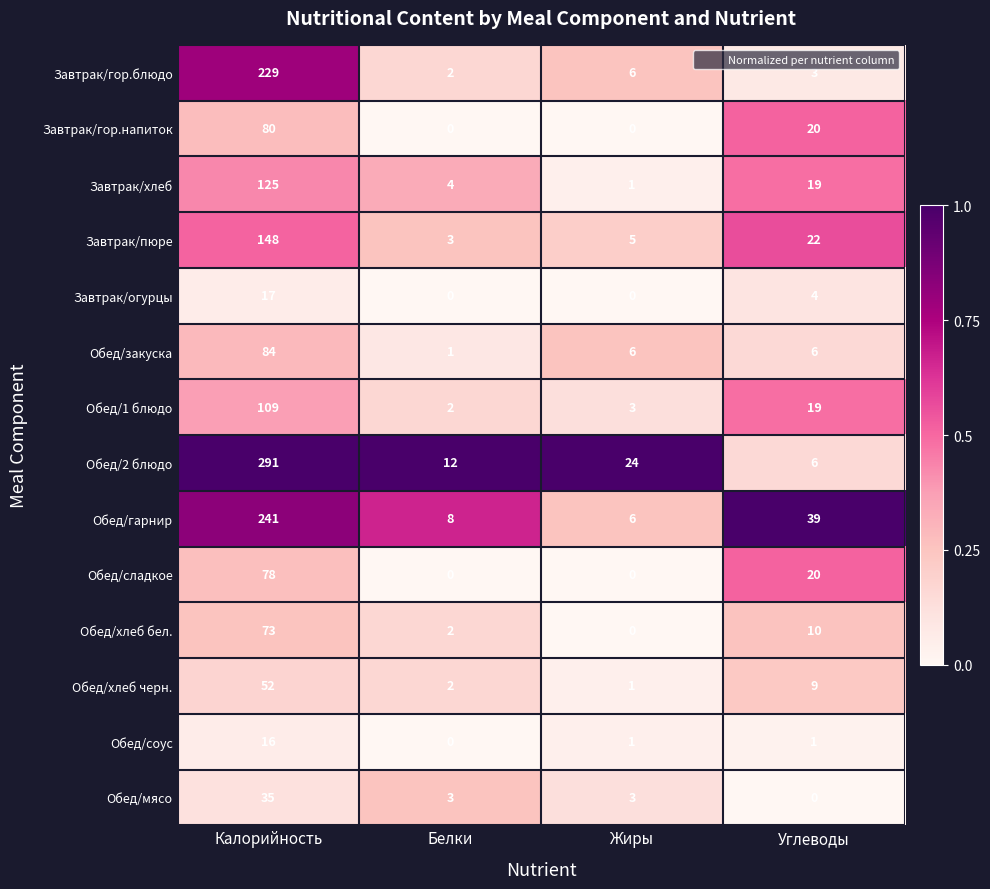

What is the total value across all series at Белки?

39